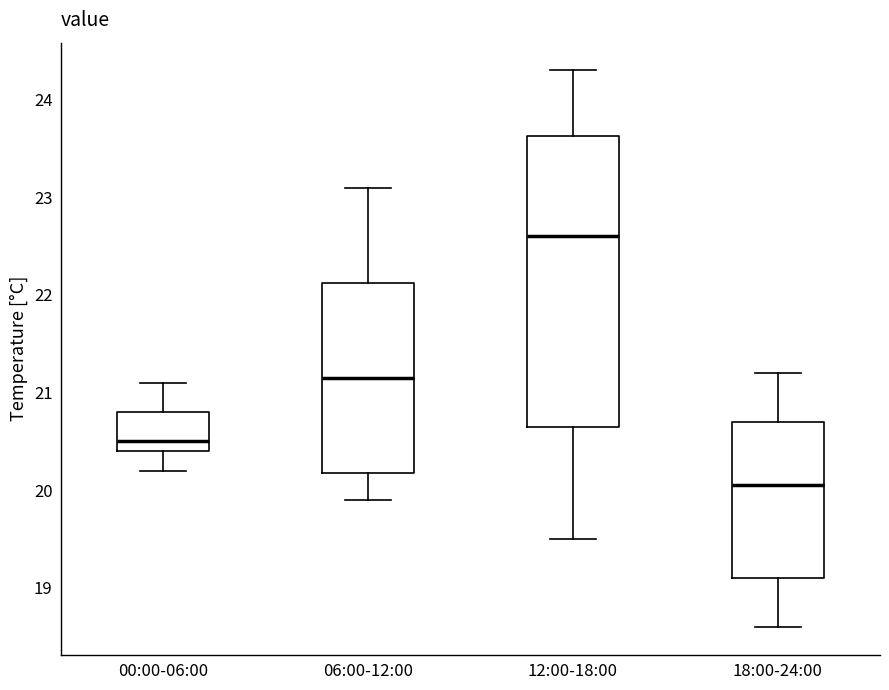

Reading left to right, transcribe this box plot: for each box, give where its median line is, the range the box spans, and where its two whiskers end, as read against the y-axis. The values are not printed on the chart, so give them approximately, as read against the axis.

00:00-06:00: median 20.5, box 20.4 to 20.8, whiskers 20.2 to 21.1
06:00-12:00: median 21.2, box 20.2 to 22.1, whiskers 19.9 to 23.1
12:00-18:00: median 22.6, box 20.7 to 23.6, whiskers 19.5 to 24.3
18:00-24:00: median 20.1, box 19.1 to 20.7, whiskers 18.6 to 21.2